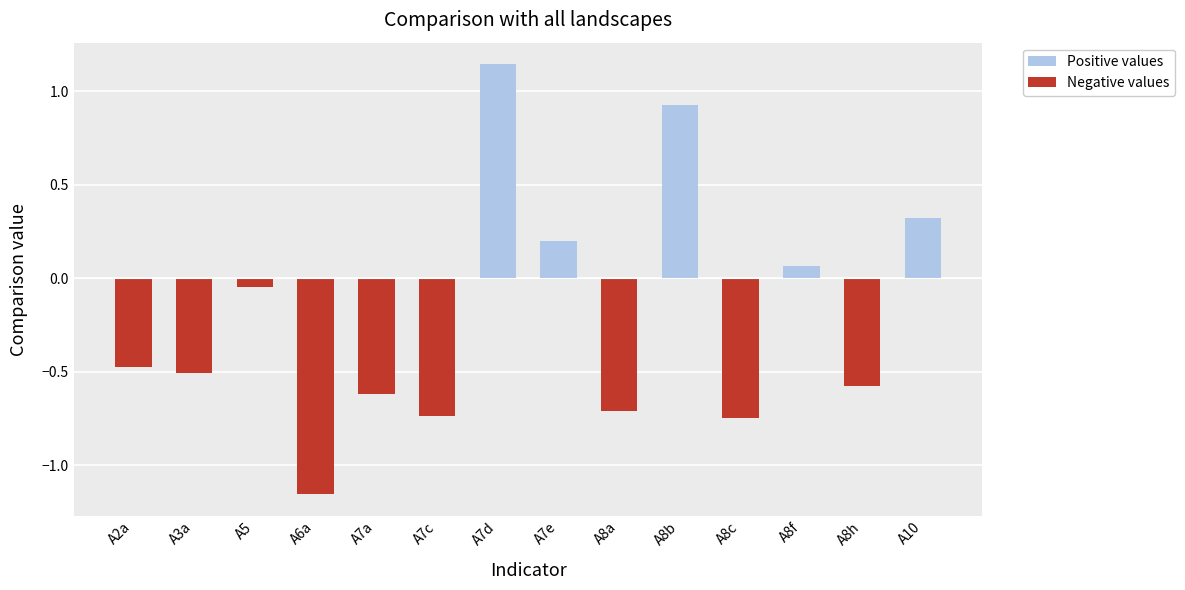

Which series has the largest range (max minus min)?

Negative values